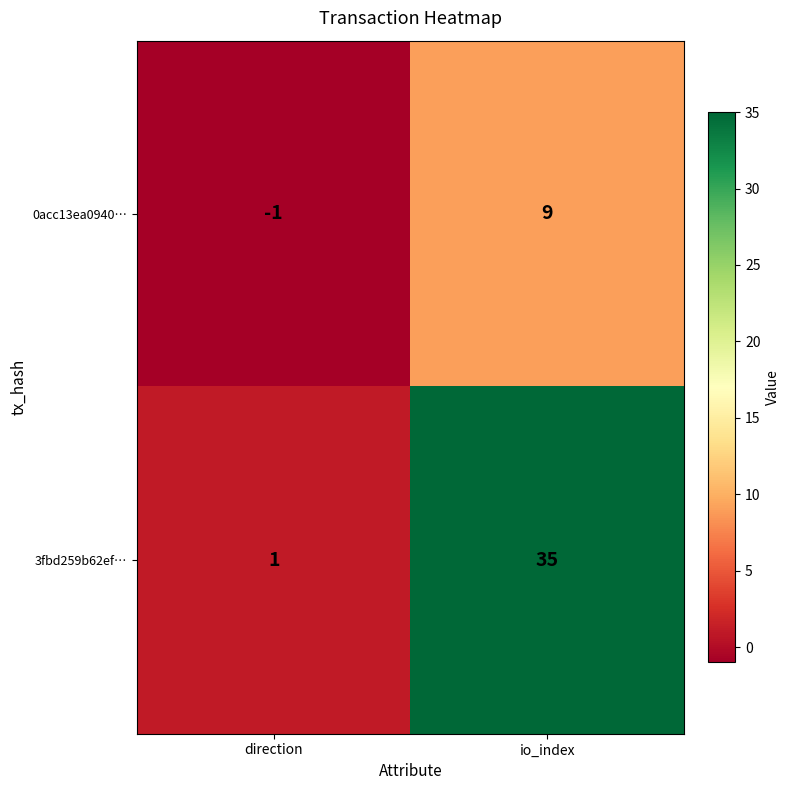

Which series has the largest total across all categories?

3fbd259b62ef…